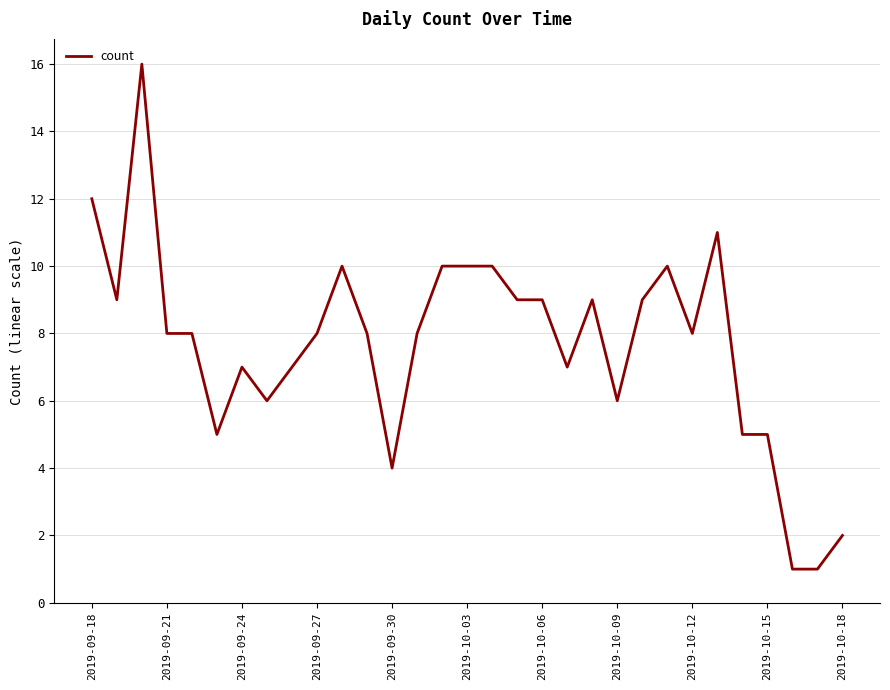

What is the difference between the maximum and minimum values?

15